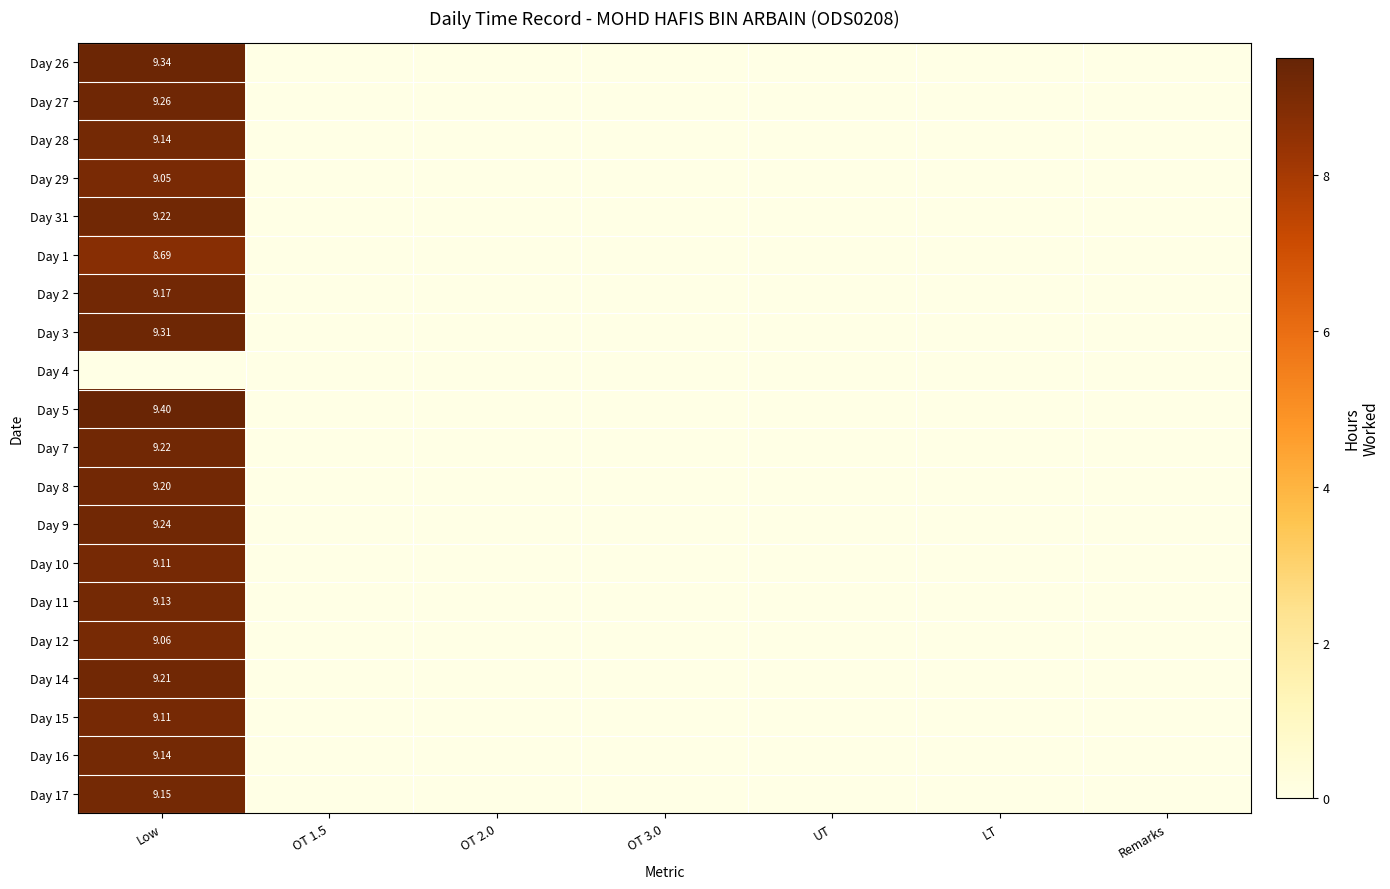

How many Day 1 values are between 0 and 1?

6